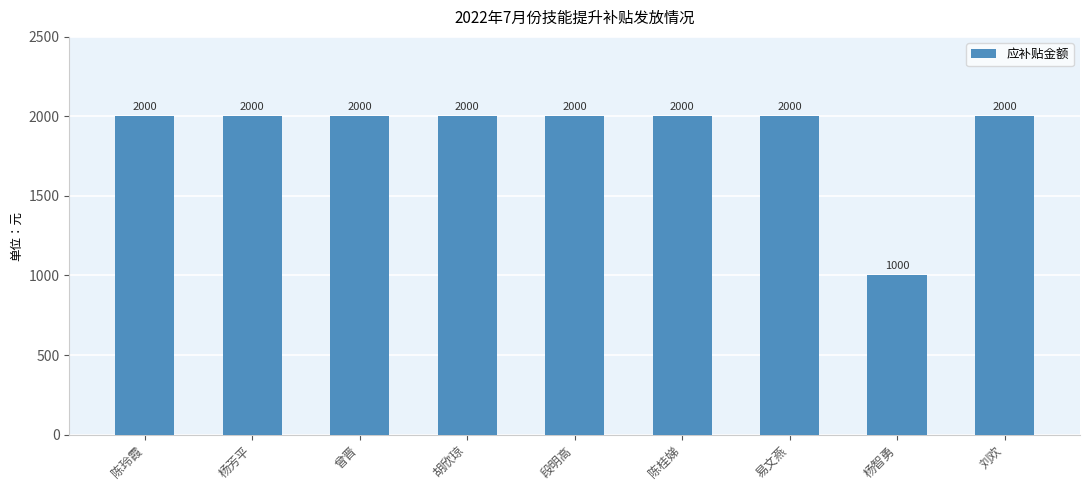

True or false: the data shows 1000 at 杨智勇.

True